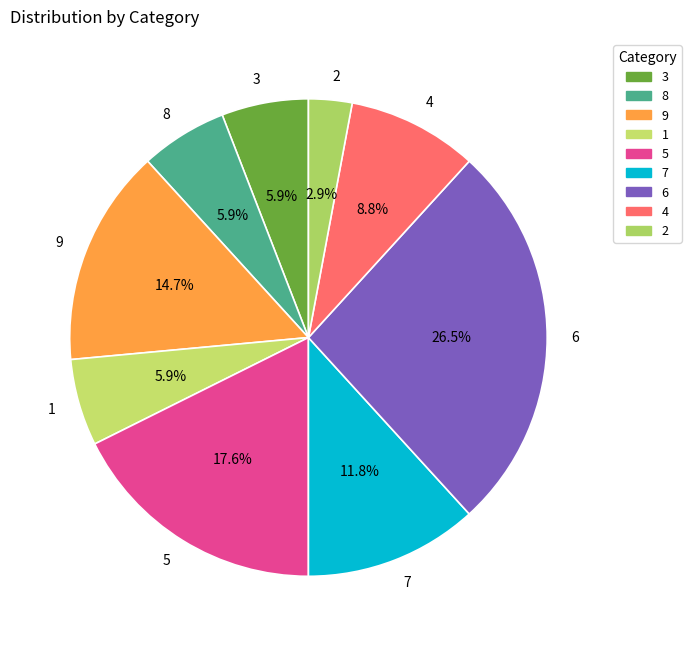

To the nearest percent, what percentage of the pie is 8?

6%